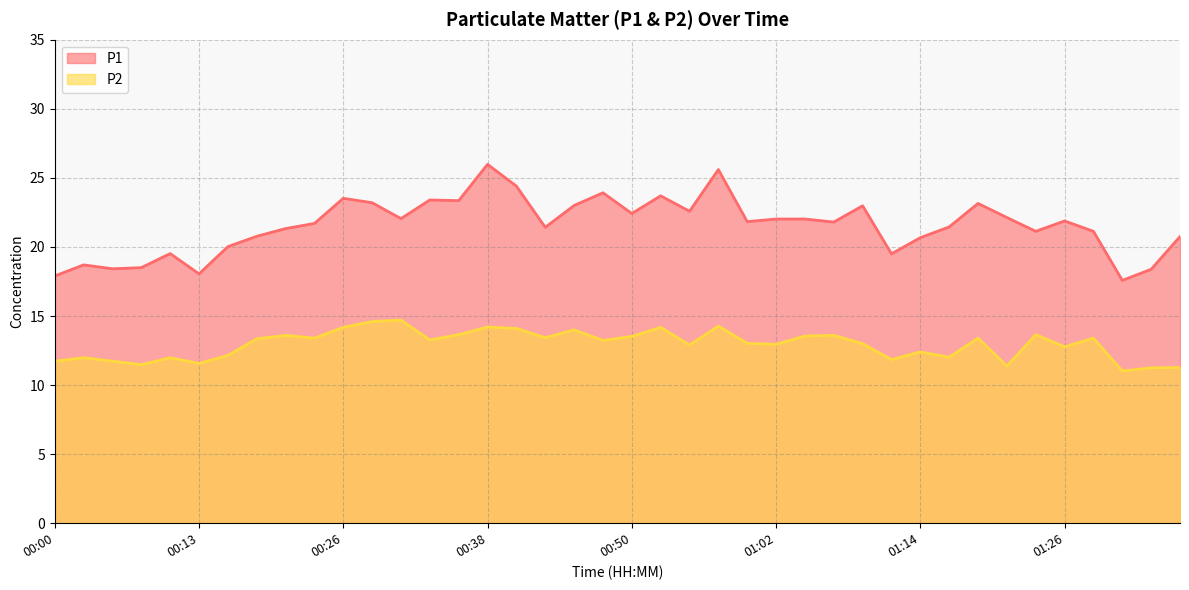

At 00:57, list the series in order from largest to smallest.

P1, P2